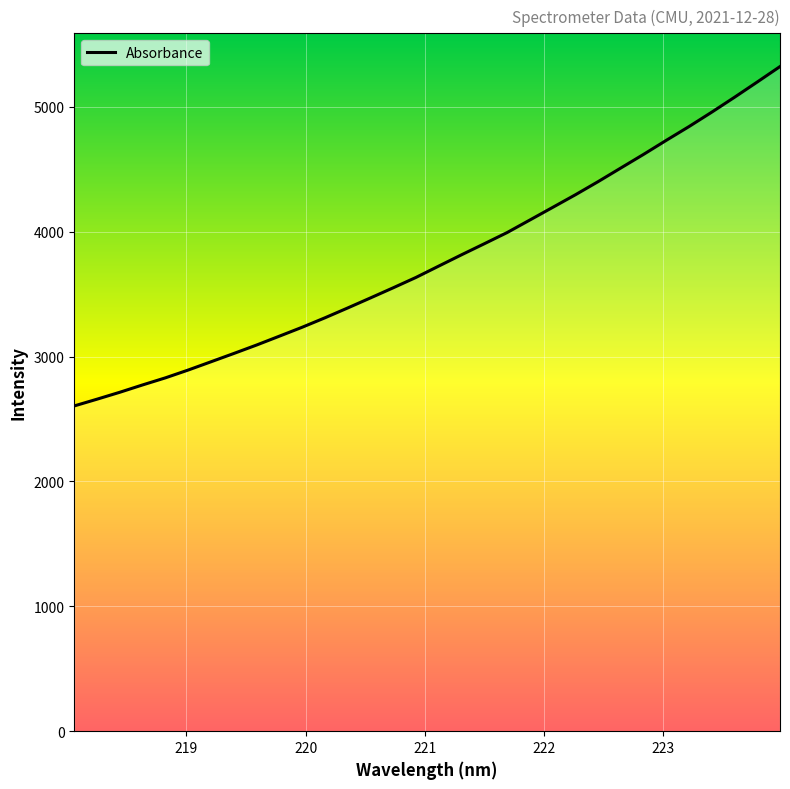

What is the difference between the maximum and minimum values?

2717.3